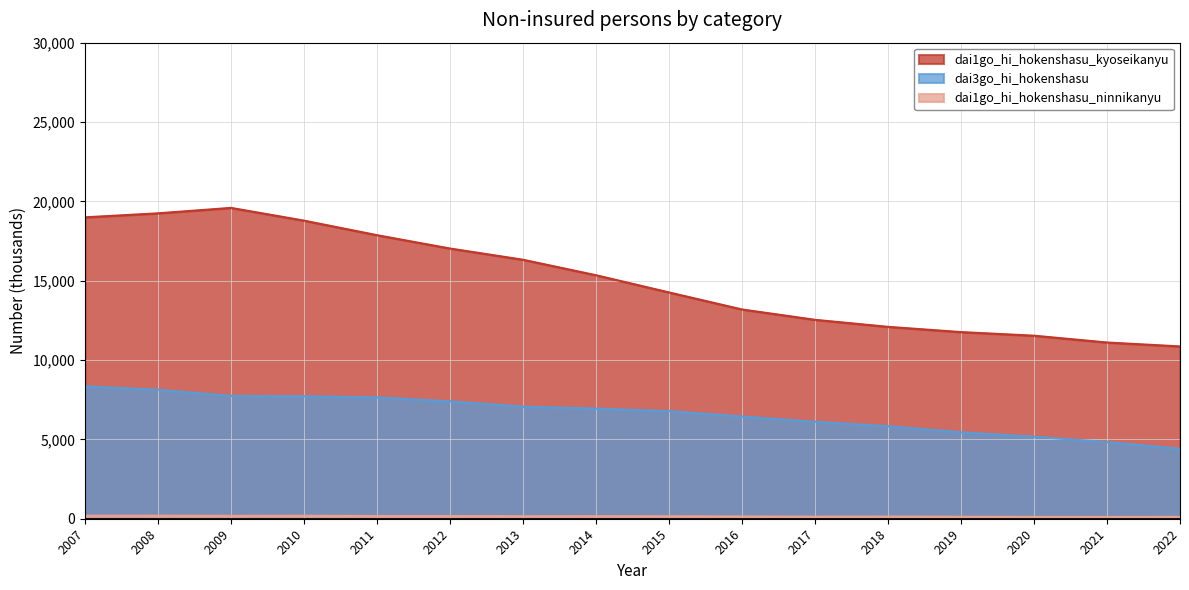

What are all the series names shown in the legend?

dai1go_hi_hokenshasu_kyoseikanyu, dai1go_hi_hokenshasu_ninnikanyu, dai3go_hi_hokenshasu